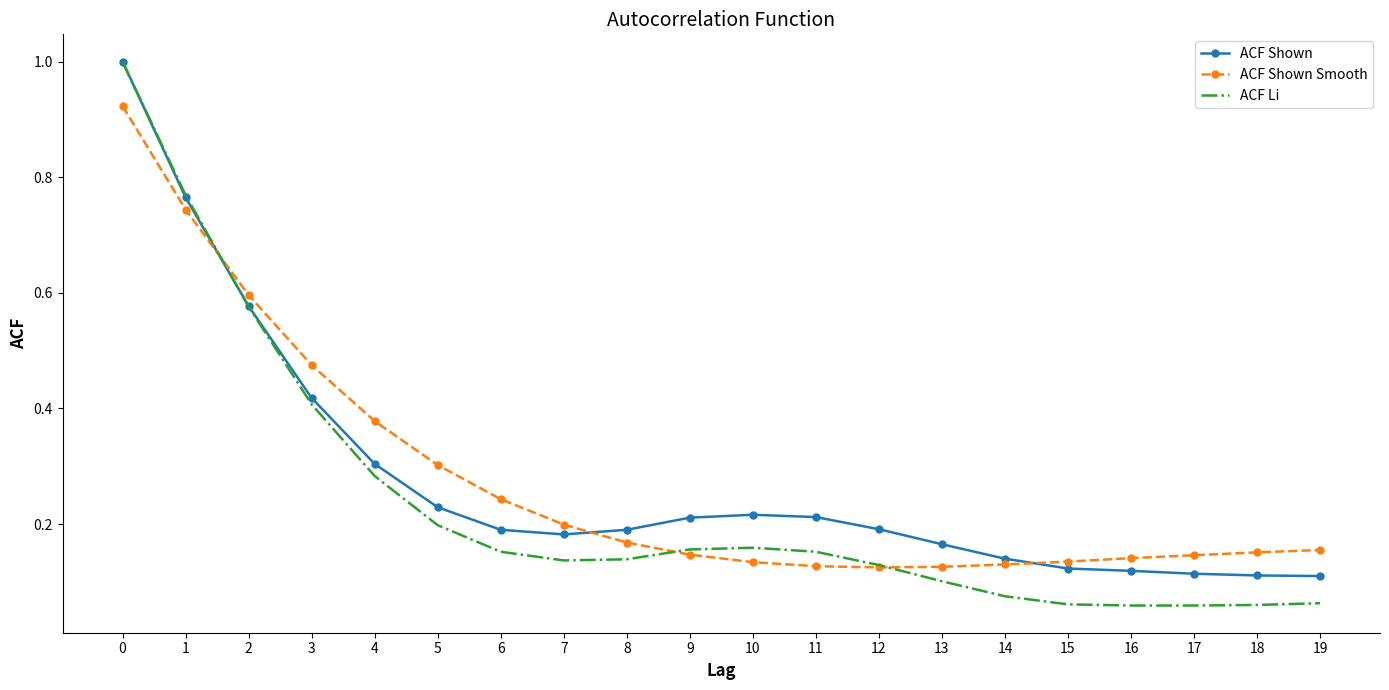

What are all the series names shown in the legend?

ACF Shown, ACF Shown Smooth, ACF Li